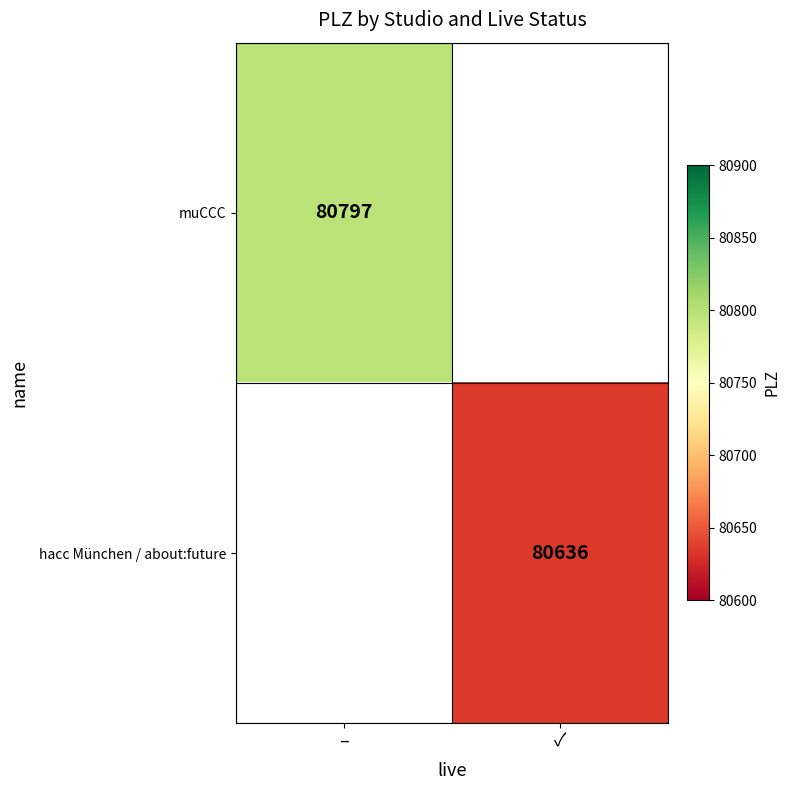

At which label is muCCC closest to 80797?

–